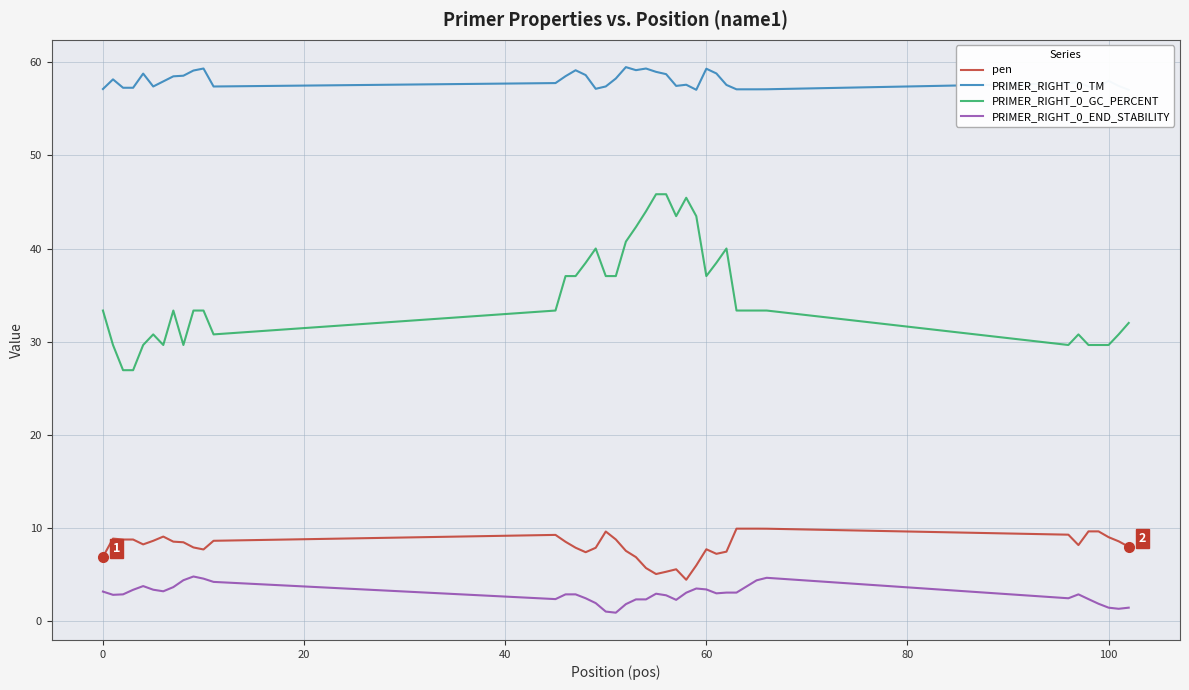

True or false: PRIMER_RIGHT_0_END_STABILITY and pen cross at least once.

False